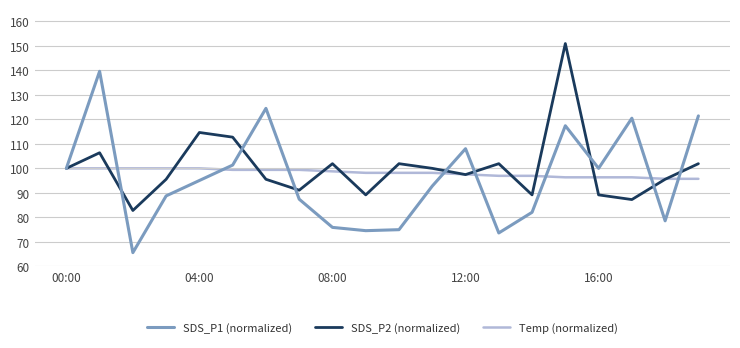

List the series in order of their peak value, lowest first.

Temp (normalized), SDS_P1 (normalized), SDS_P2 (normalized)